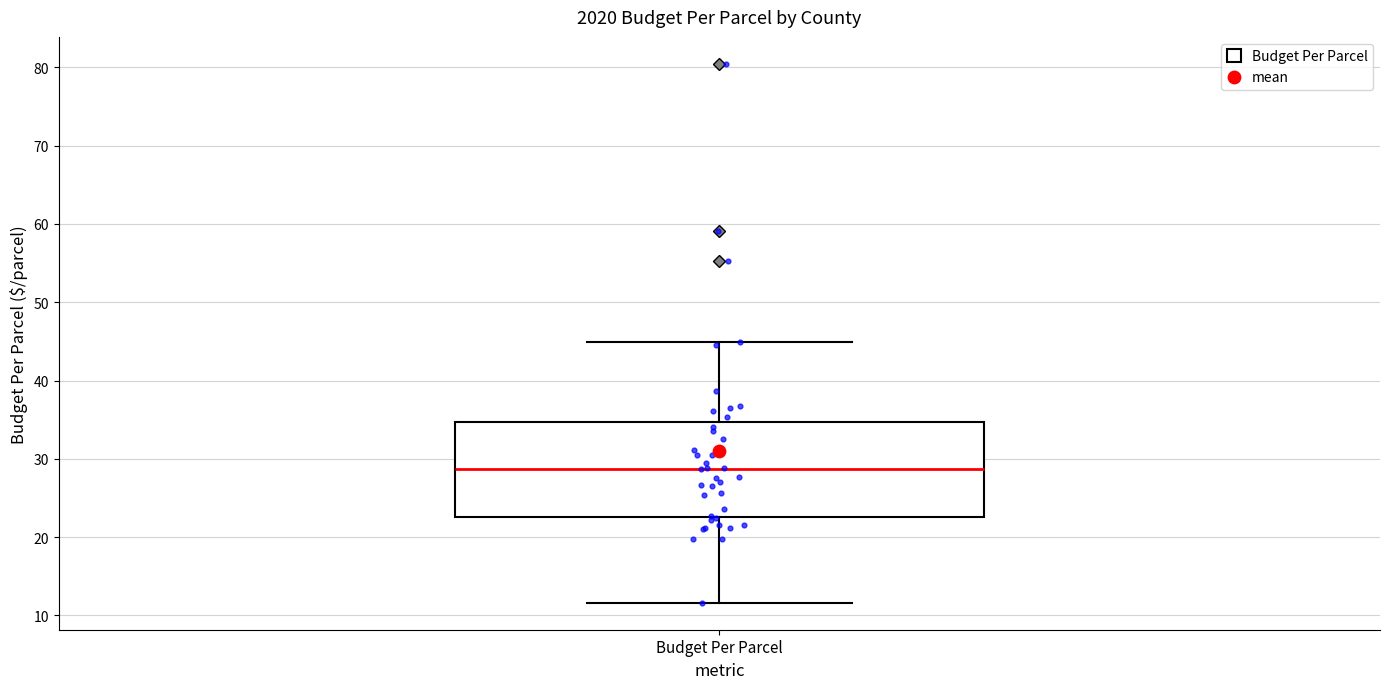

Where is the lower edge of the box for Budget Per Parcel on the y-axis? The values are not printed on the chart, so give them approximately, as read against the axis.

23